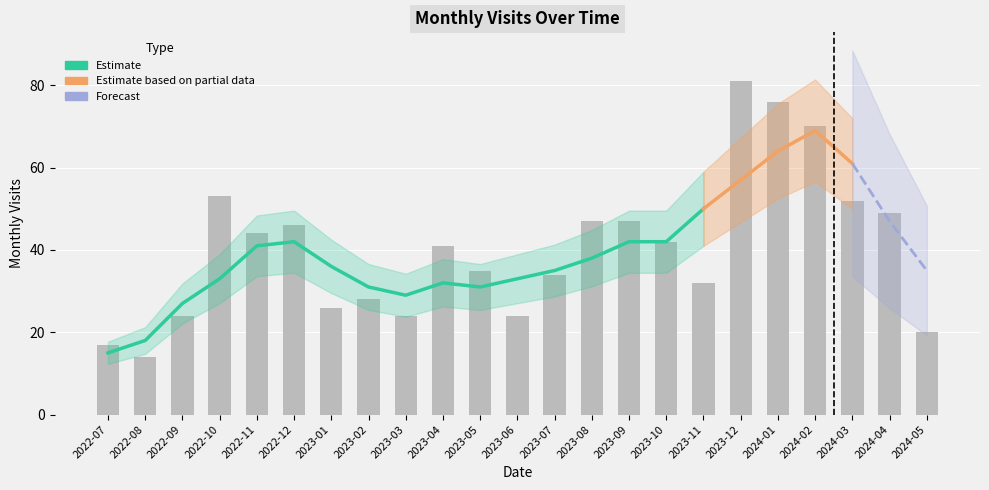

Reading left to right, list all the values displayed in this chart.

17	14	24	53	44	46	26	28	24	41	35	24	34	47	47	42	32	81	76	70	52	49	20